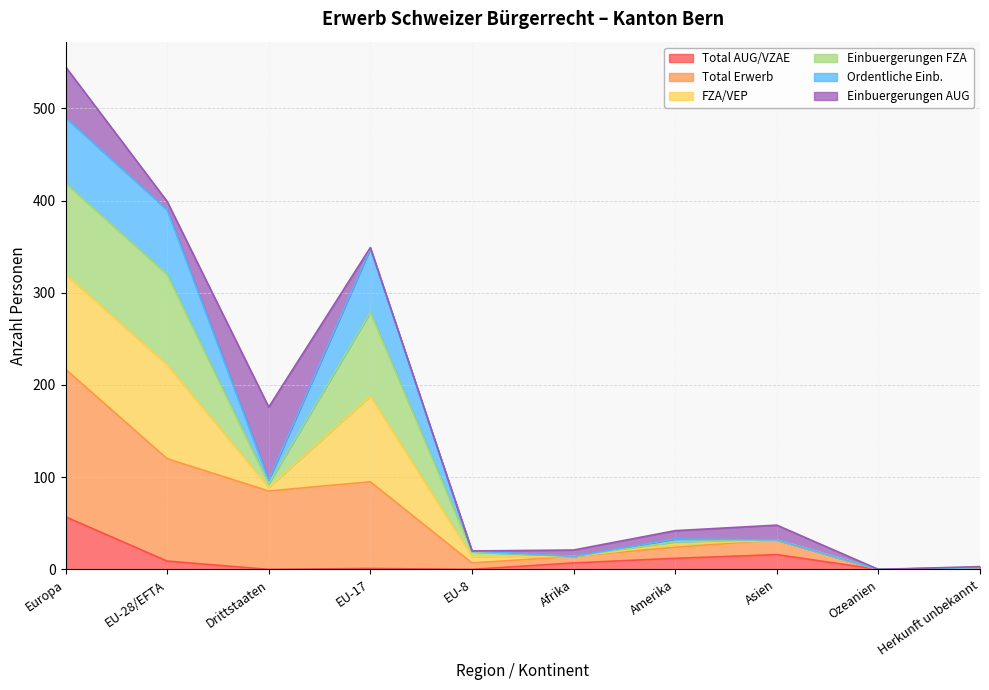

What position from the left is Herkunft unbekannt?

10